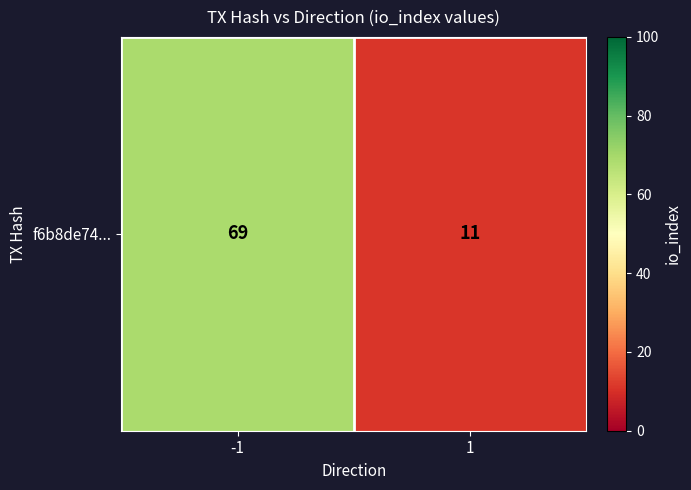

At which label is the value closest to 40?

-1